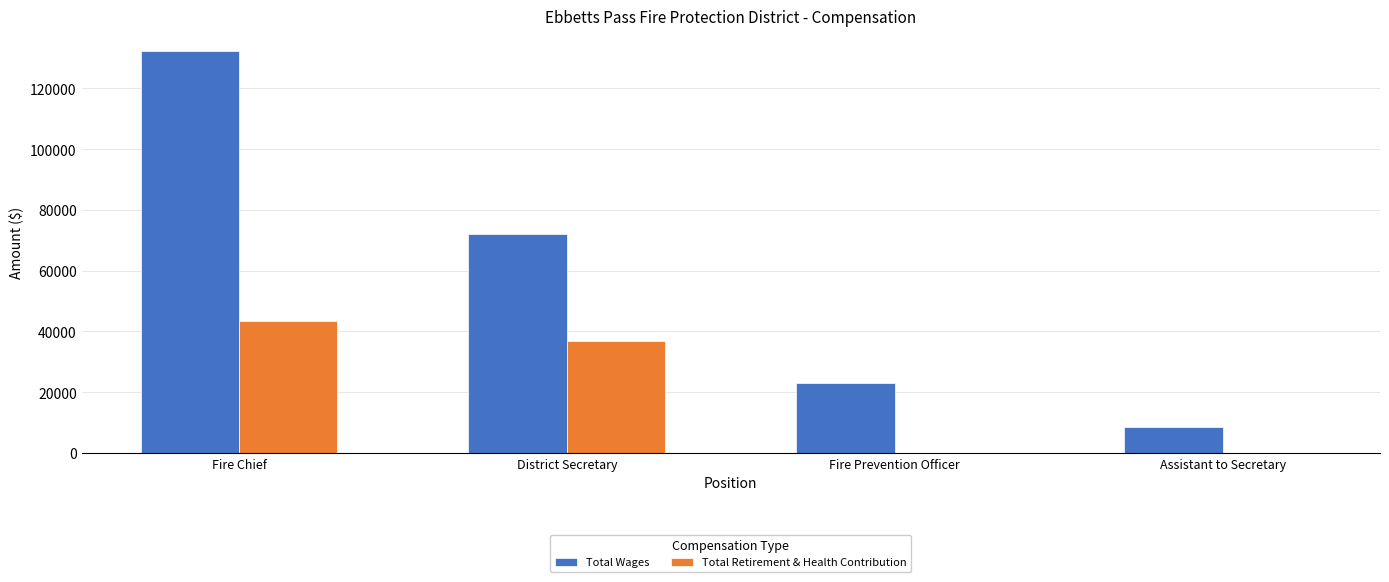

What are all the series names shown in the legend?

Total Wages, Total Retirement & Health Contribution